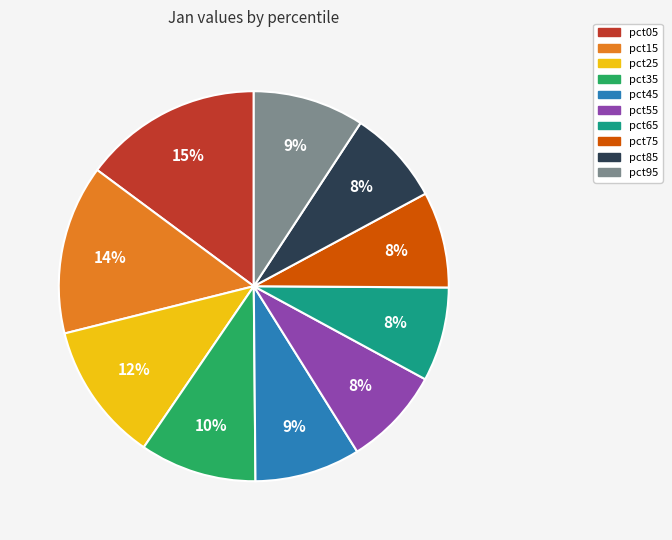

How many segments does this pie chart have?

10